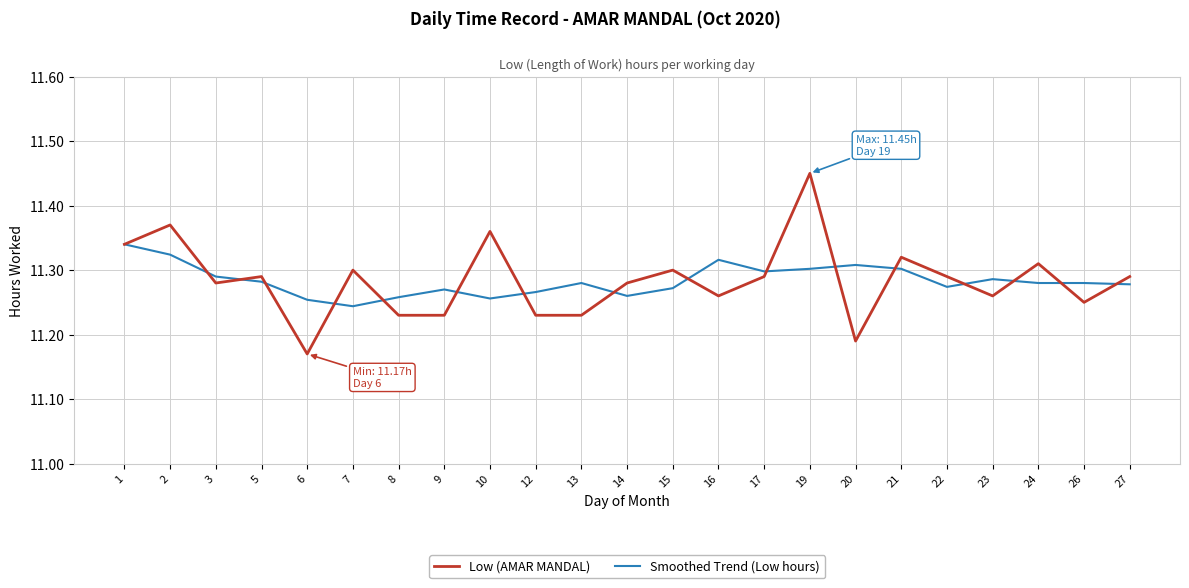

What are all the series names shown in the legend?

Low (AMAR MANDAL), Smoothed Trend (Low hours)